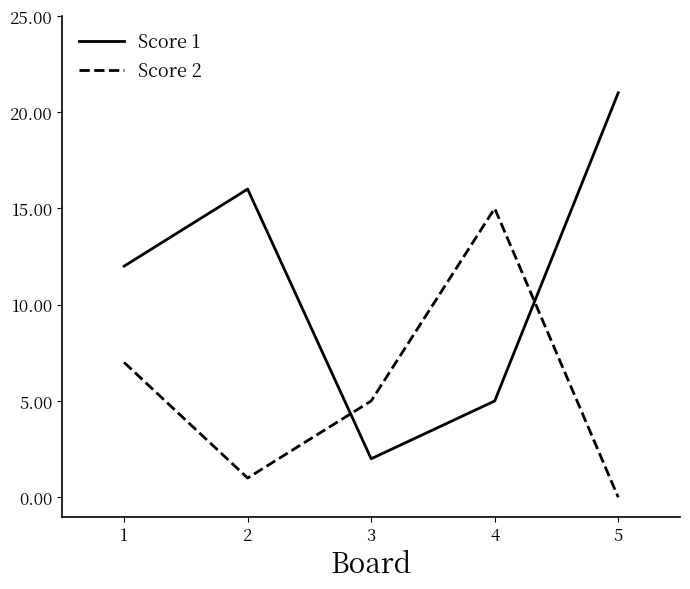

Which category has the lowest value in the Score 1 series?

3